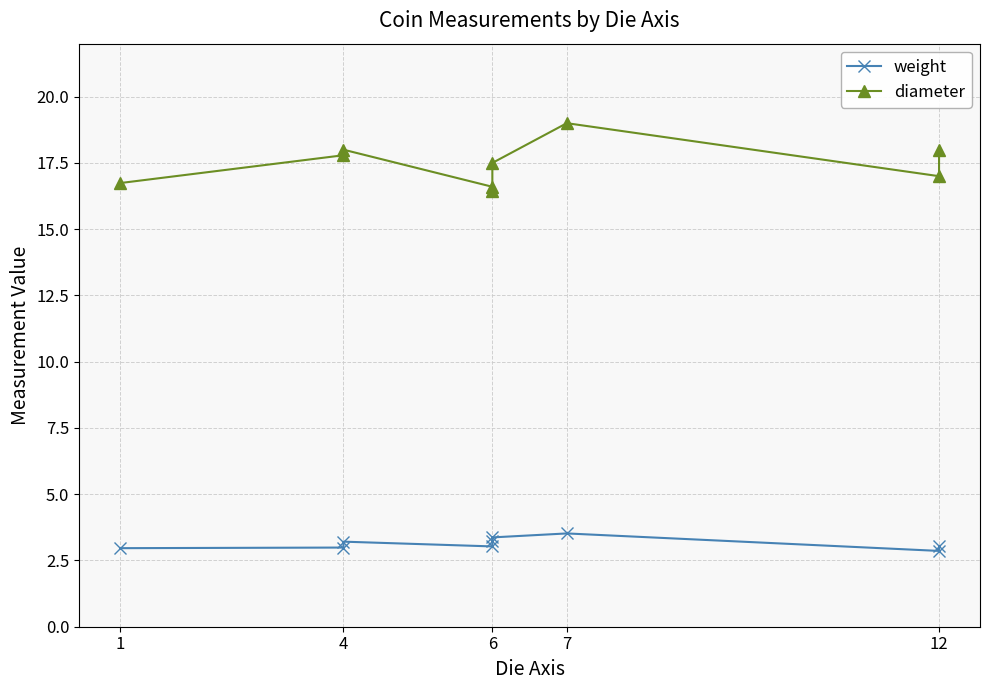

Rank the series at 12 from lowest to highest value.

weight, diameter